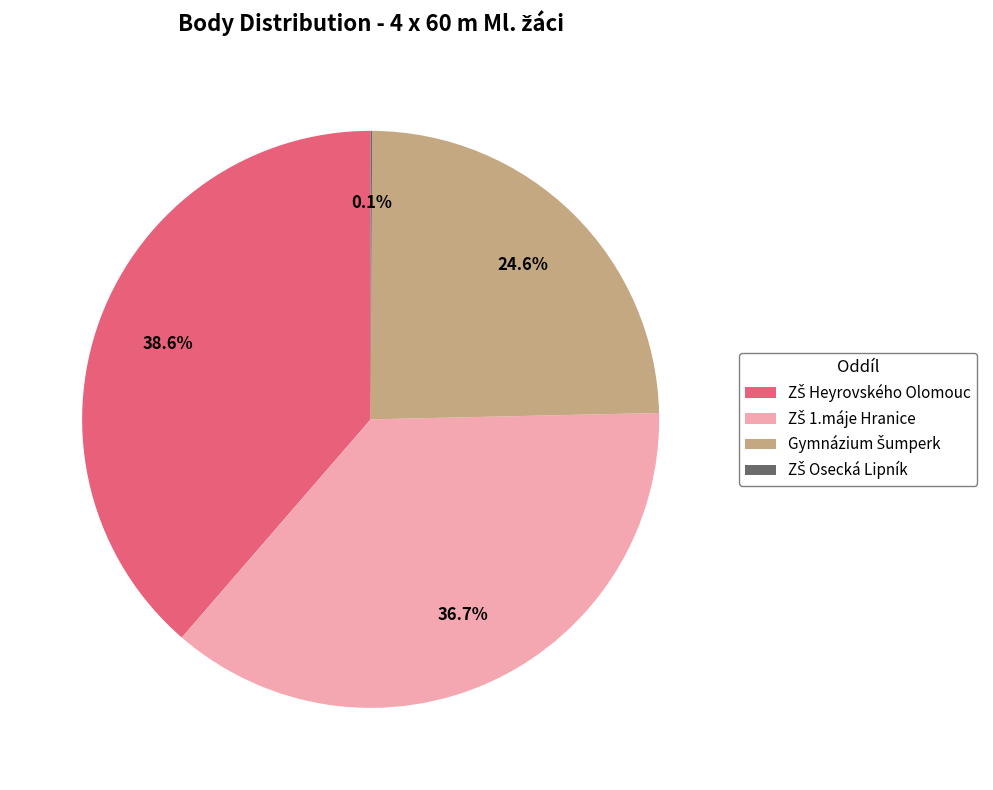

Is there a majority slice in this chart?

No